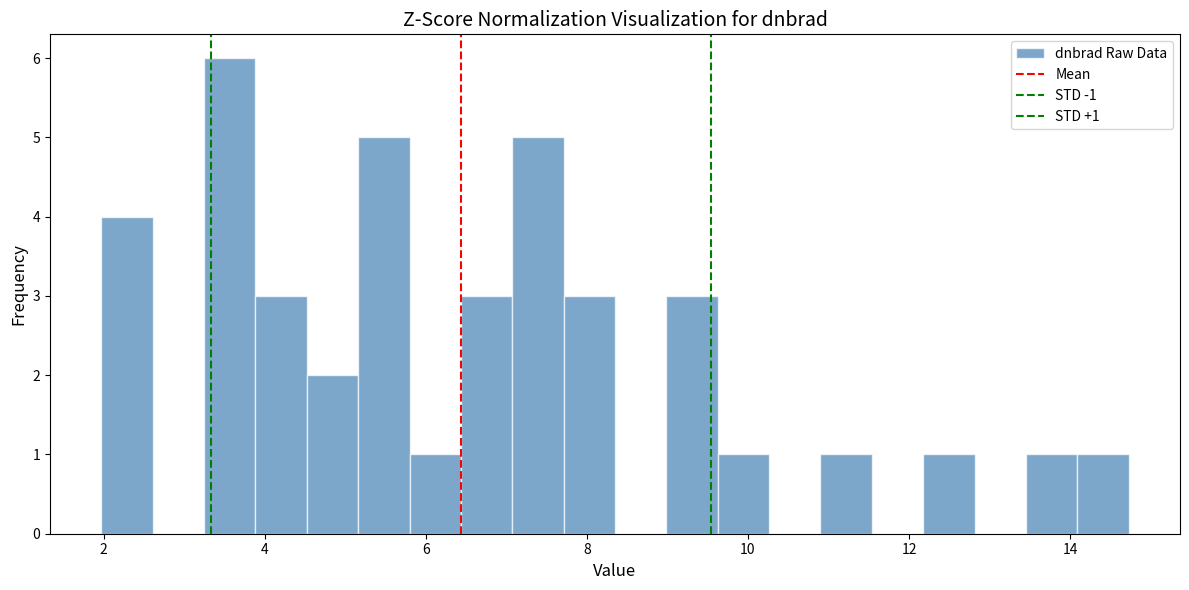

Read against the x-axis, roughly where is the centre of the tallest bar?

3.6